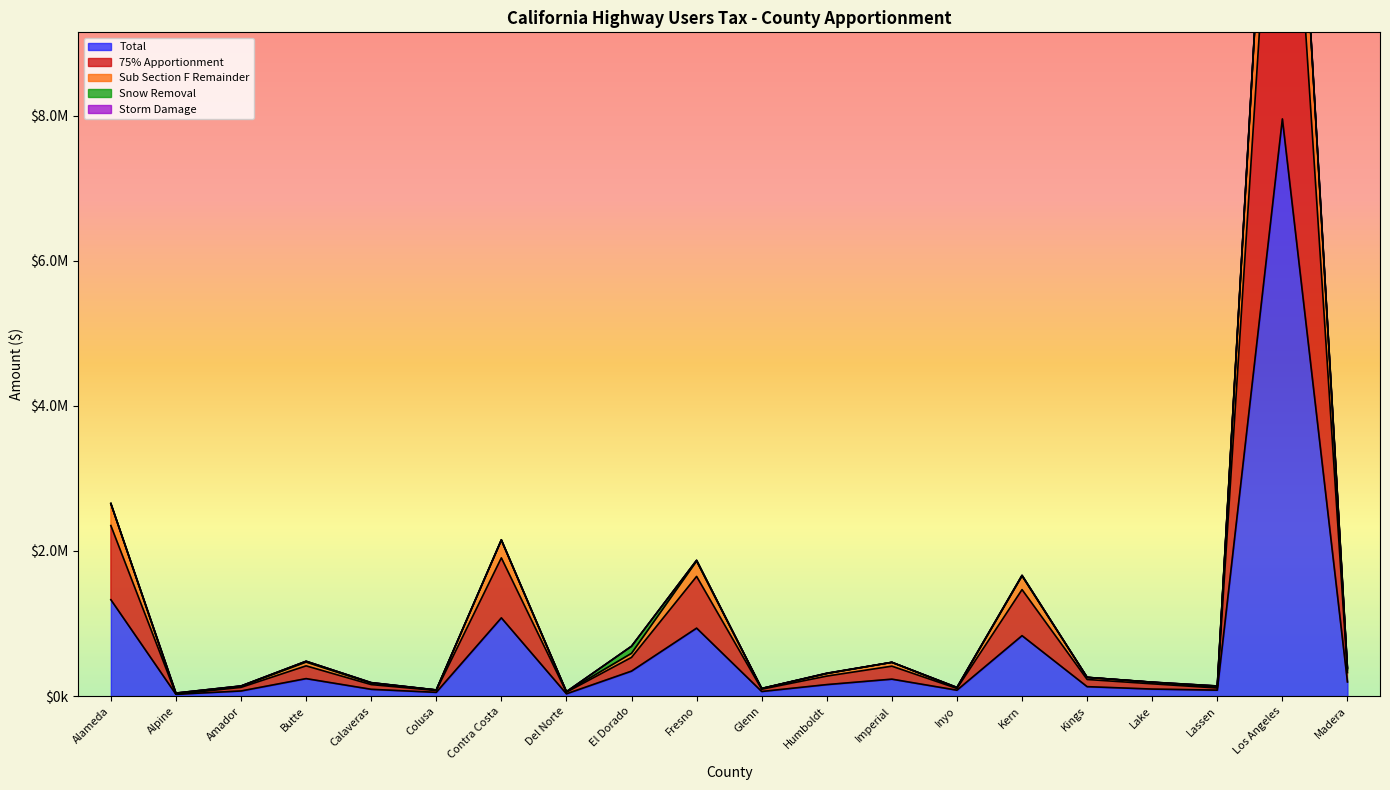

What is the sum of the 75% Apportionment values at Colusa and Alpine?

111751.2